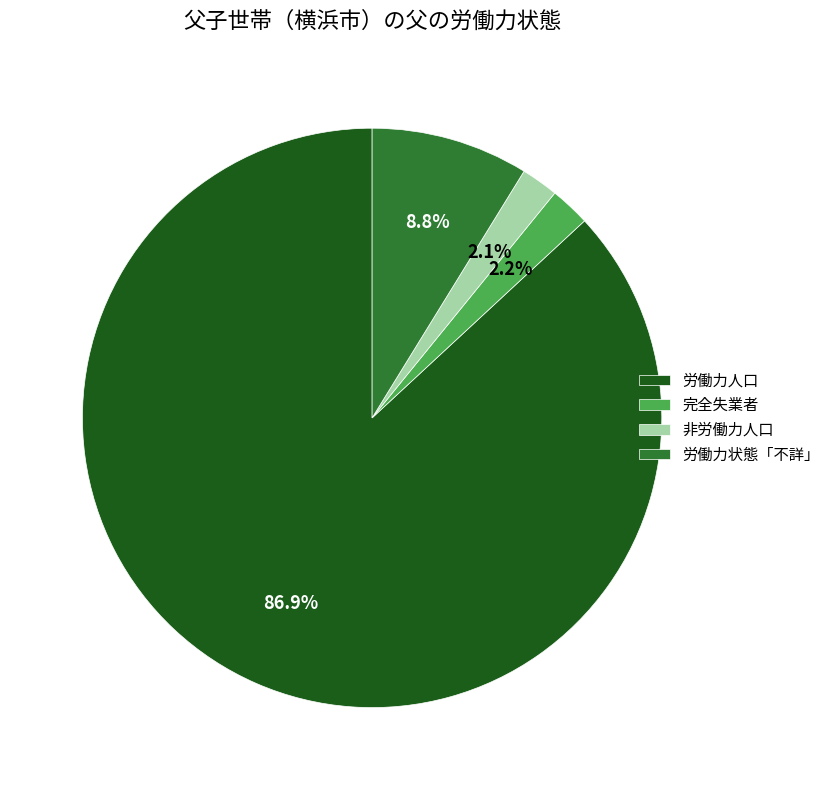

Count the number of slices in the pie.

4